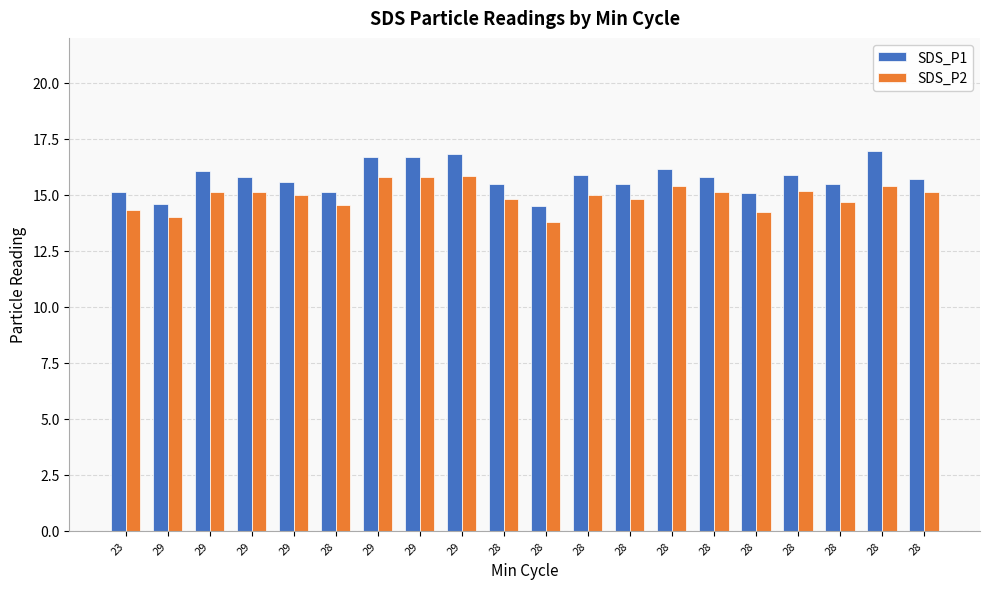

What are all the series names shown in the legend?

SDS_P1, SDS_P2